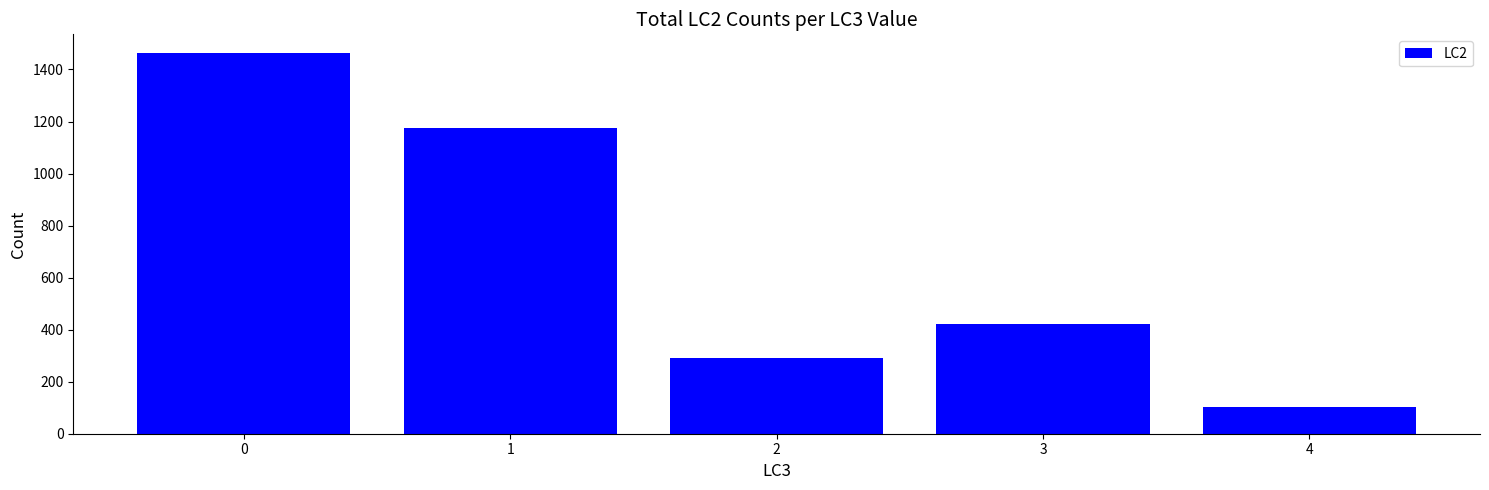

How many distinct data groups are displayed?

1